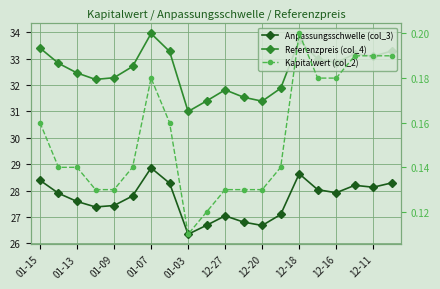

True or false: Anpassungsschwelle (col_3) has more than 1 interior local peaks.

True